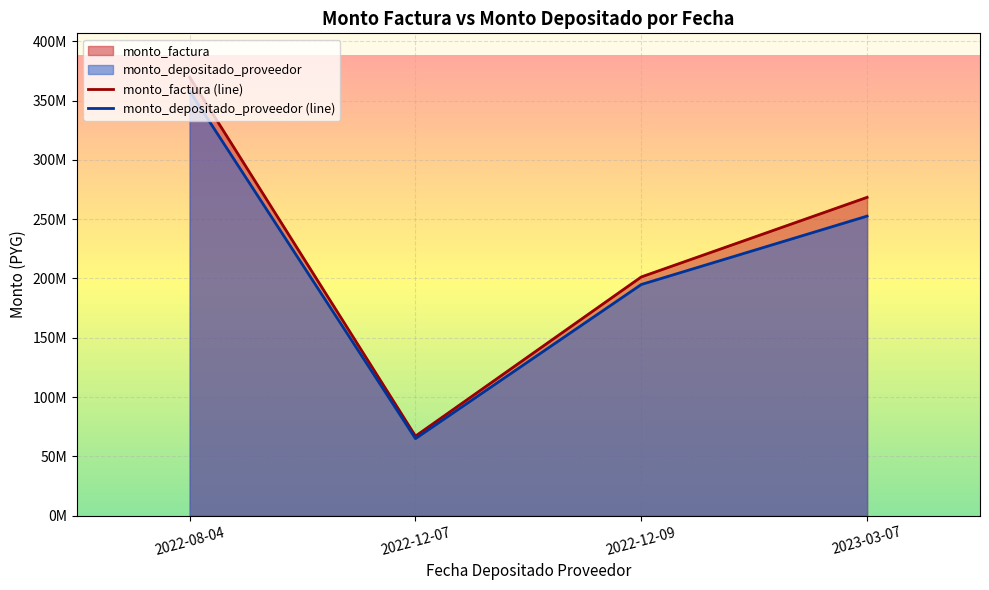

At which label does monto_depositado_proveedor (line) reach its peak?

2022-08-04